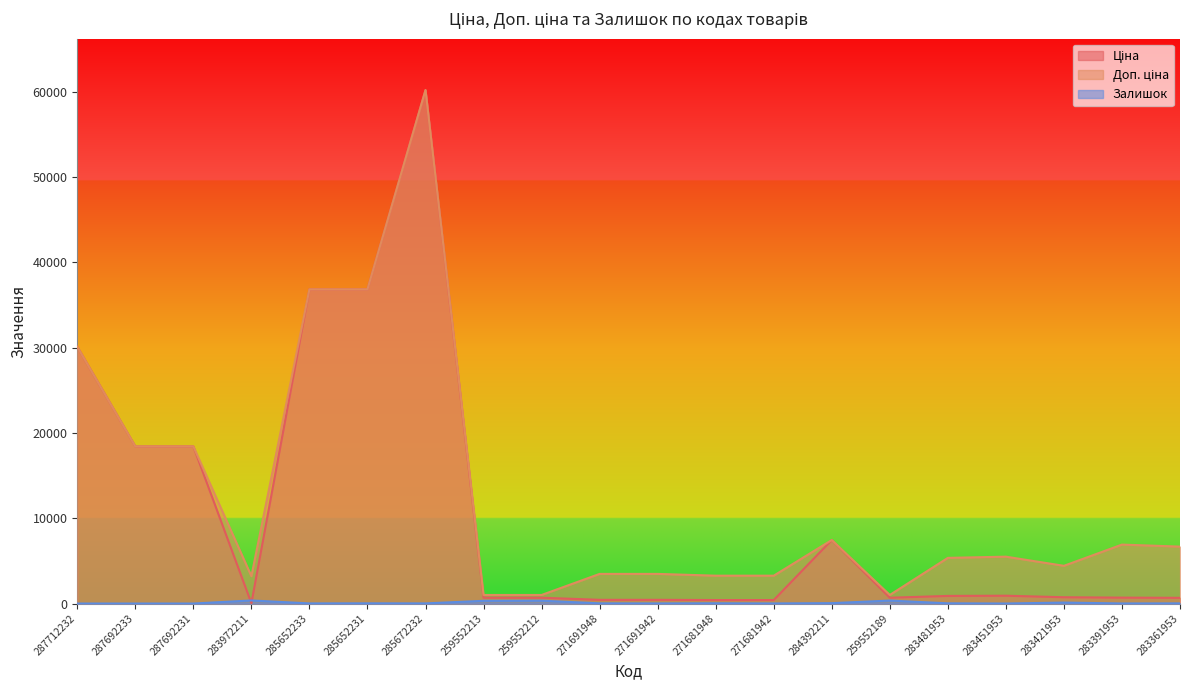

What is the value of the Ціна point at the 6th from the left?

36841.8